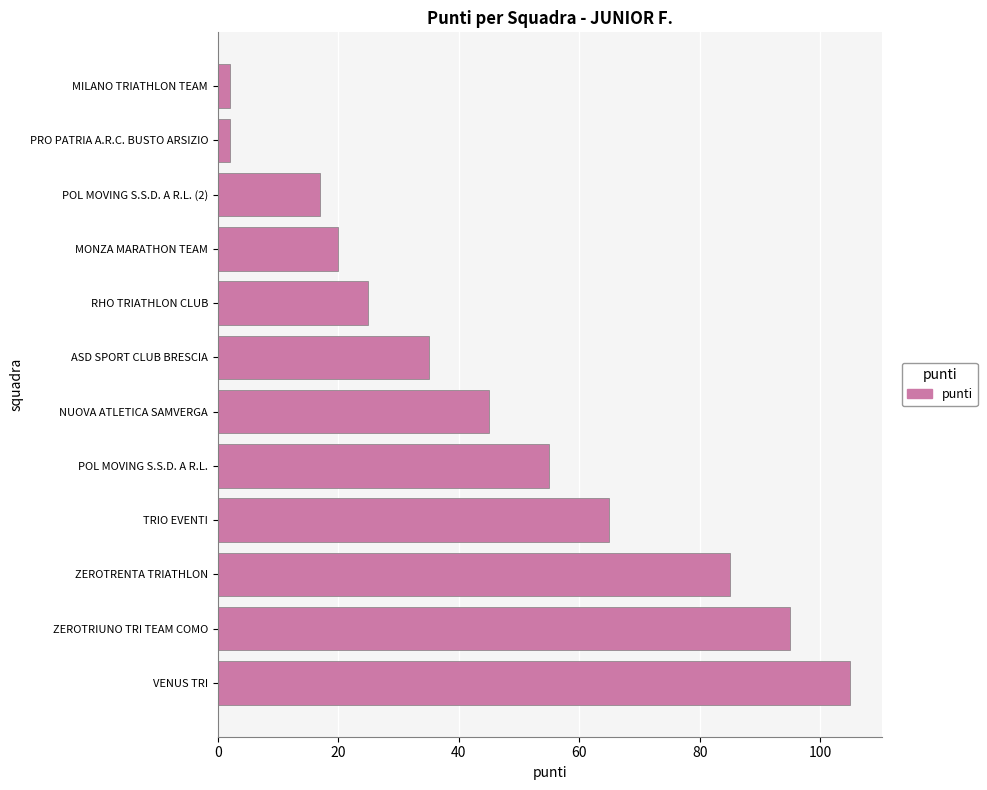

True or false: the data shows 138 at ZEROTRIUNO TRI TEAM COMO.

False